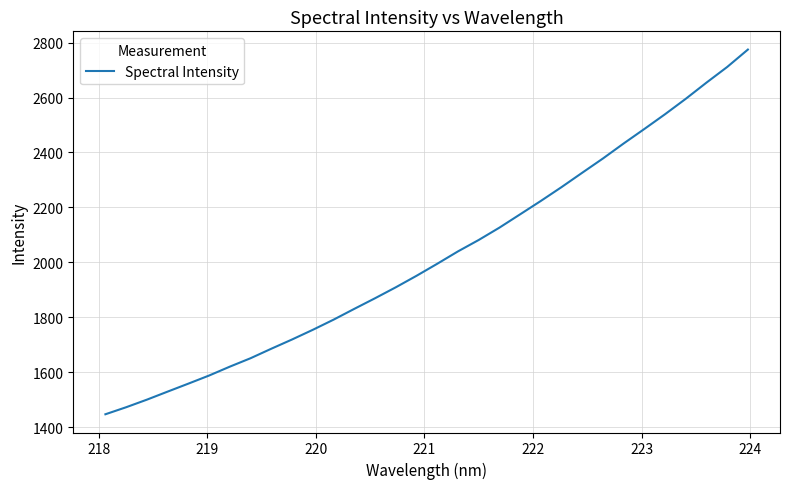

What is the smallest value displayed?

1446.5